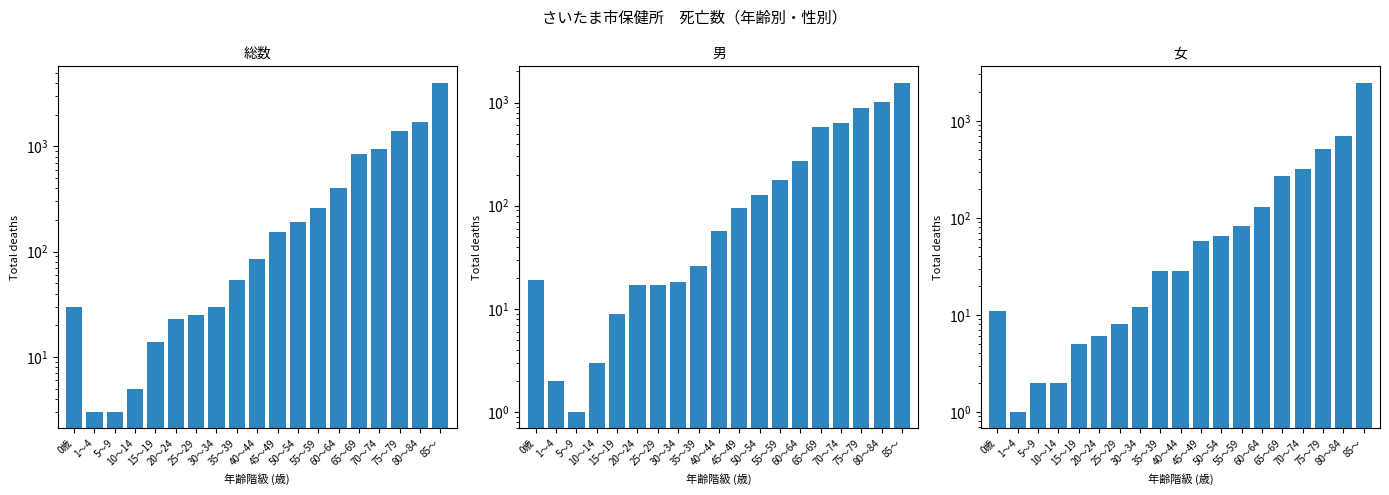

Reading left to right, what are all the values shown in this chart?

総数: 30	3	3	5	14	23	25	30	54	85	153	192	258	398	842	943	1393	1711	4015
男: 19	2	1	3	9	17	17	18	26	57	95	127	176	268	575	628	881	1009	1553
女: 11	1	2	2	5	6	8	12	28	28	58	65	82	130	267	315	512	702	2462